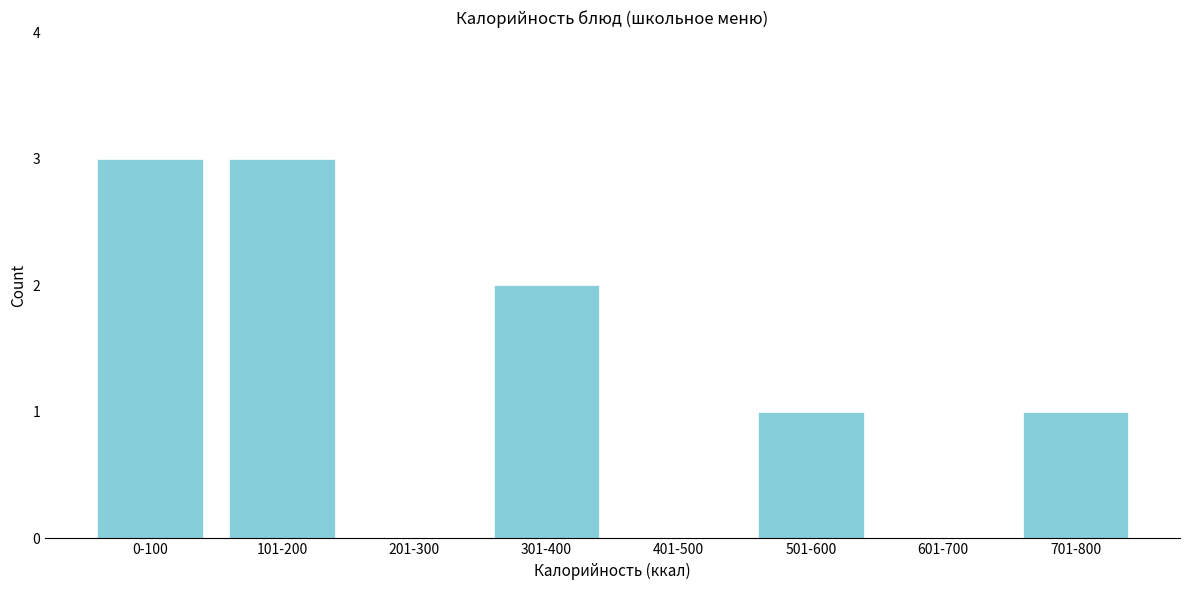

Reading left to right, extract all data points from this chart.

0-100=3	101-200=3	201-300=0	301-400=2	401-500=0	501-600=1	601-700=0	701-800=1